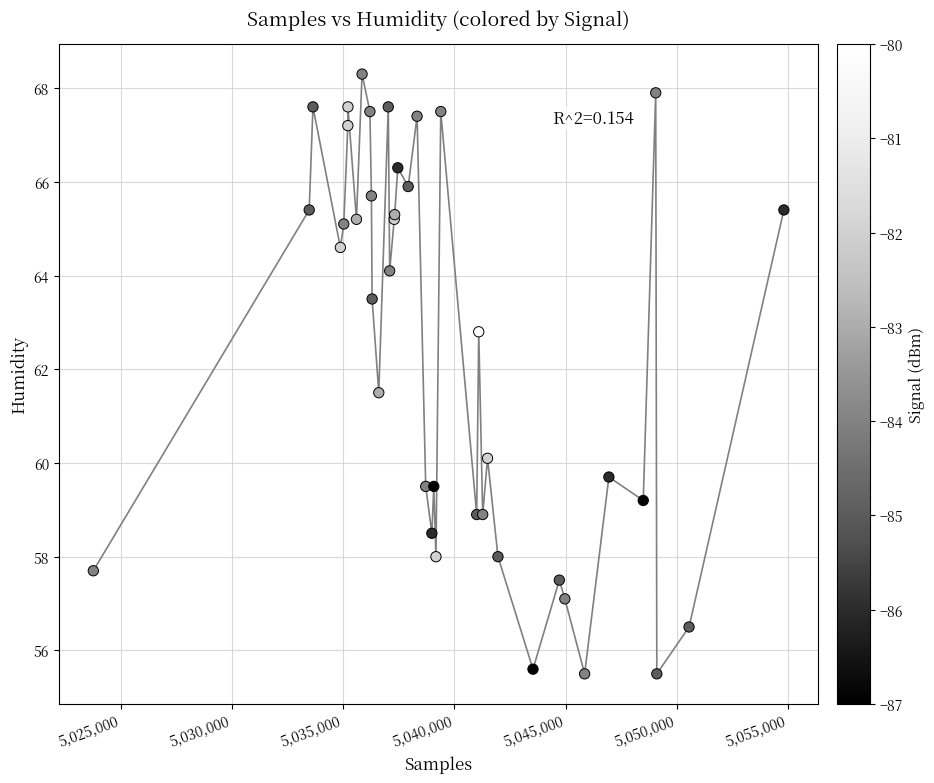

What Y value in the scatter plot is closest to 61?

61.5